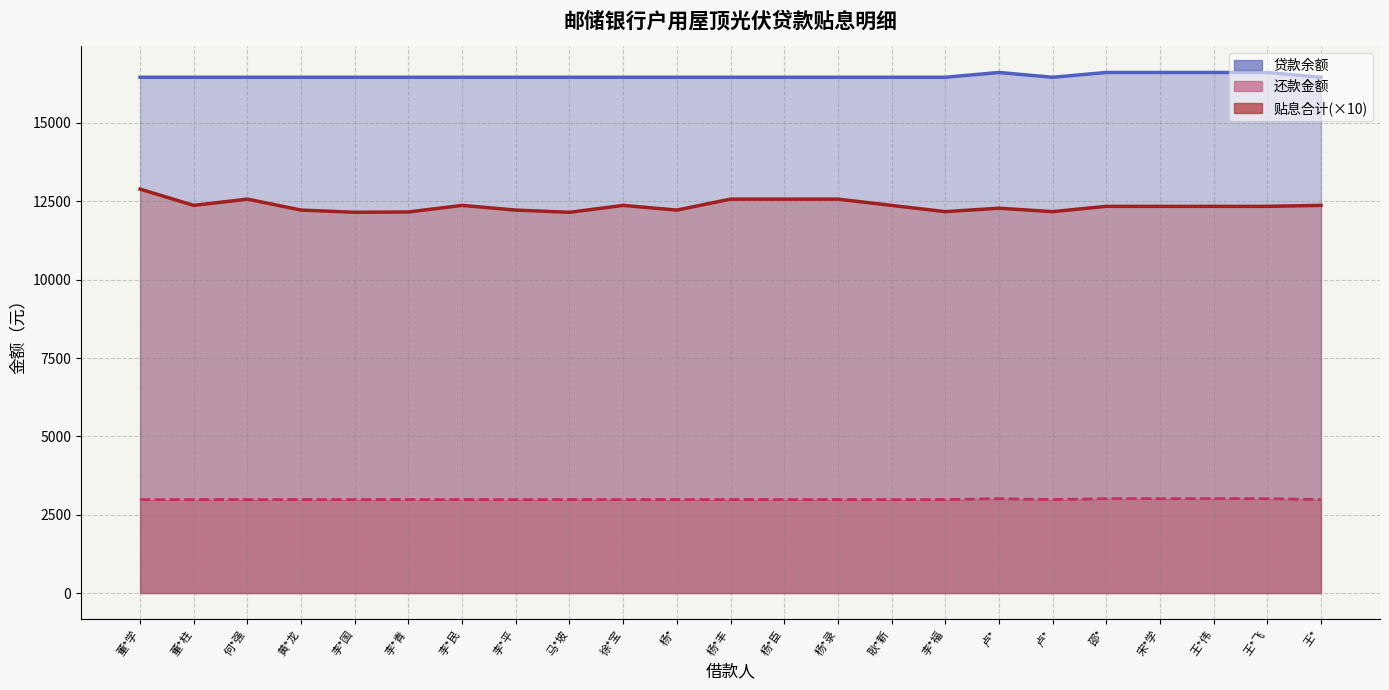

What are all the series names shown in the legend?

贷款余额, 贴息合计, 还款金额1